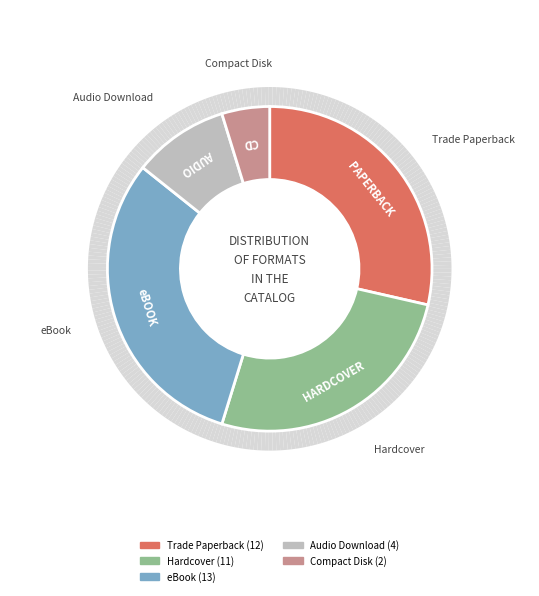

Do eBook and Hardcover together represent more than half of the pie?

Yes